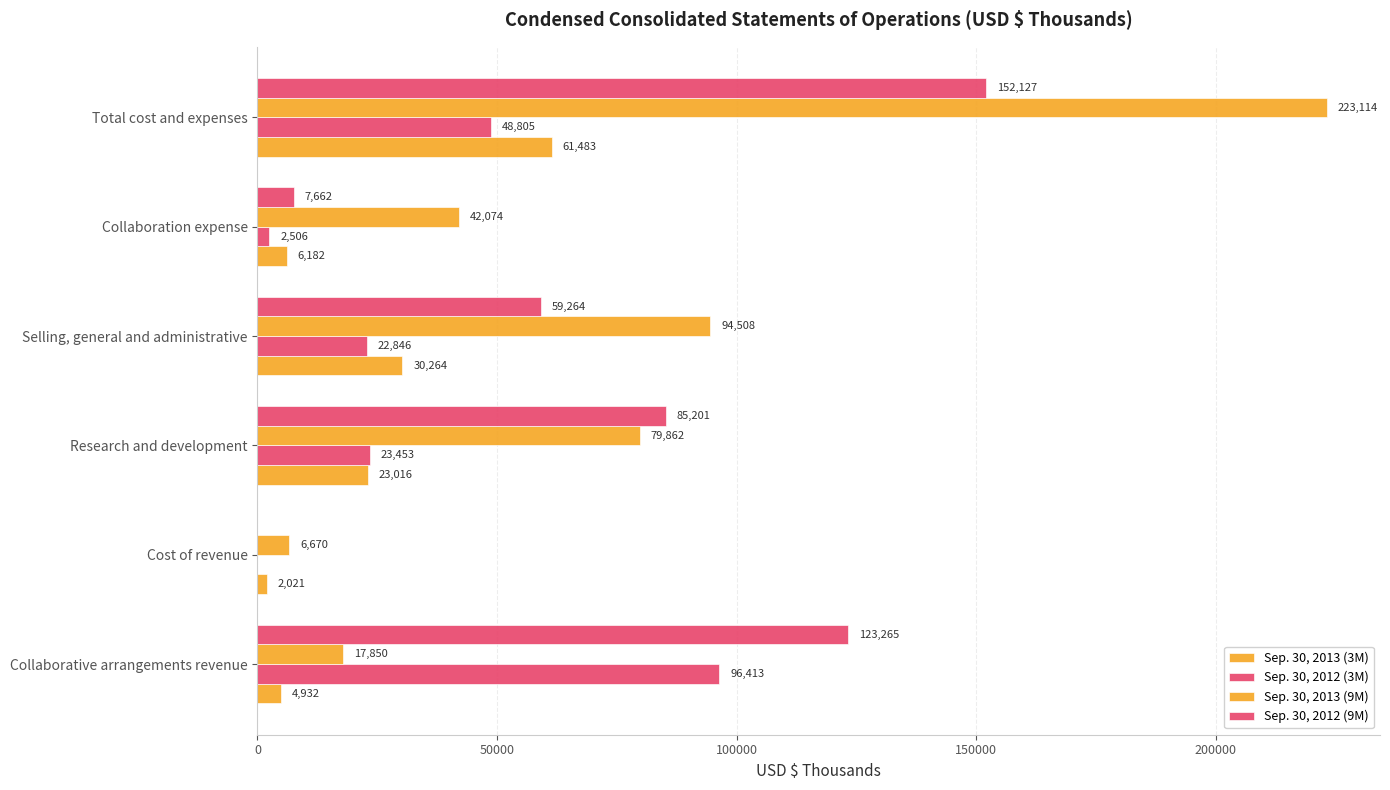

Count the number of data series in this chart.

4